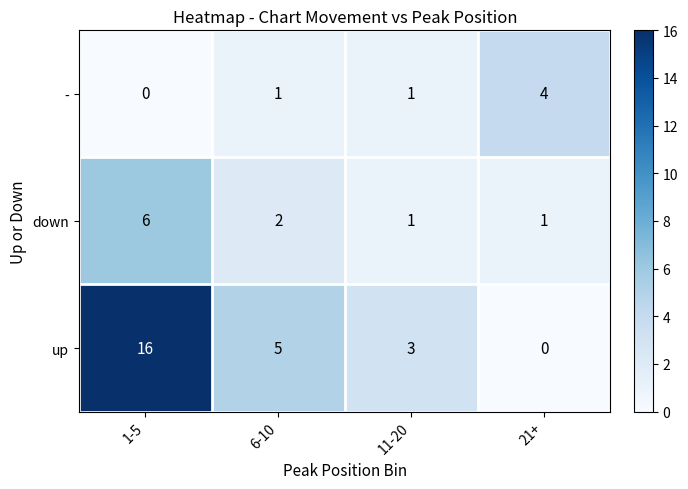

Which label corresponds to the largest value in the chart?

1-5